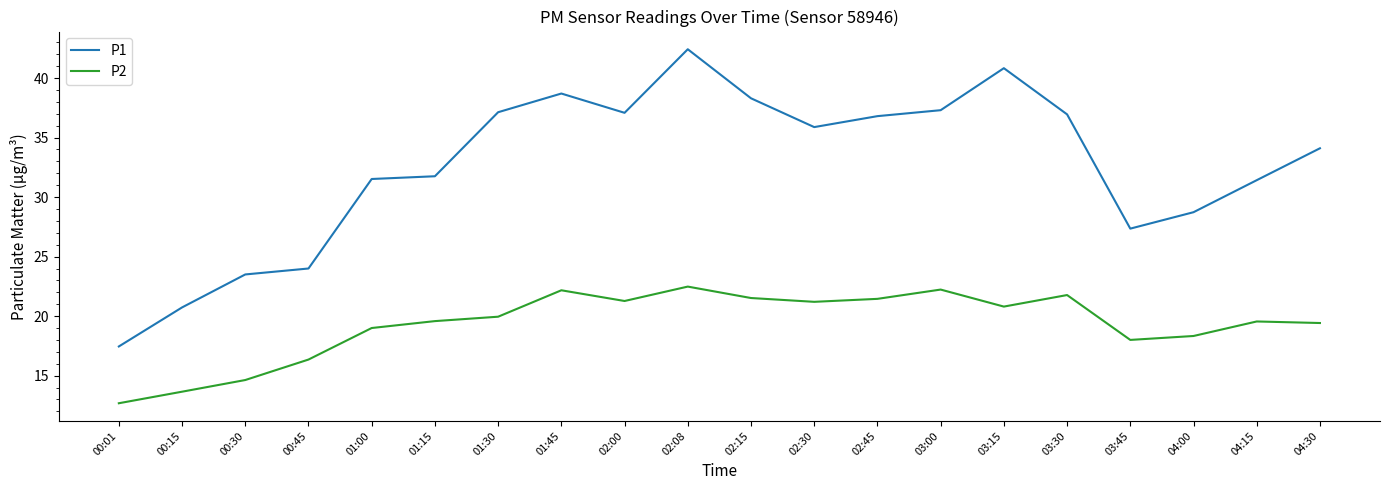

What is the difference between the P1 values at 03:30 and 03:15?

3.9